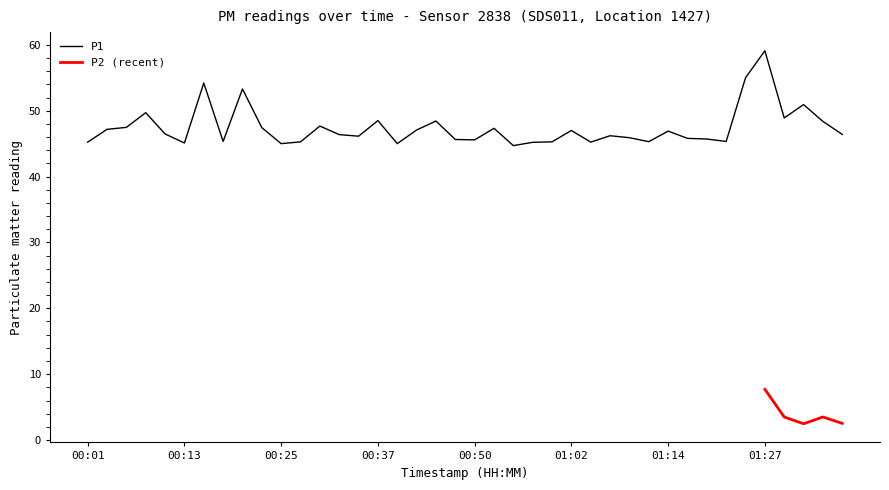

The value at 00:50 is 80.3. True or false?

False